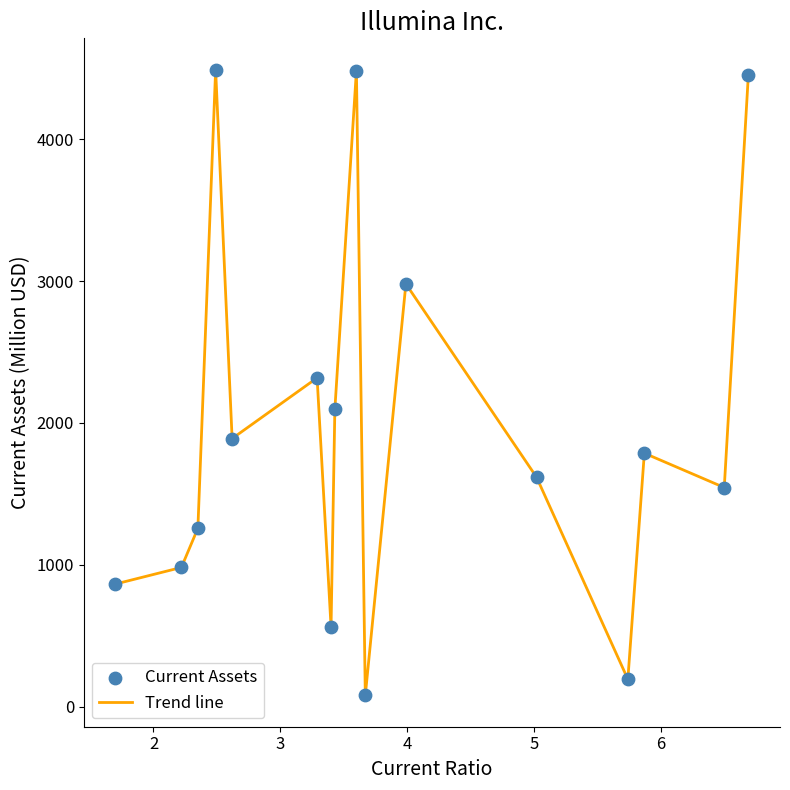

What is the difference between the maximum and minimum values?

4410